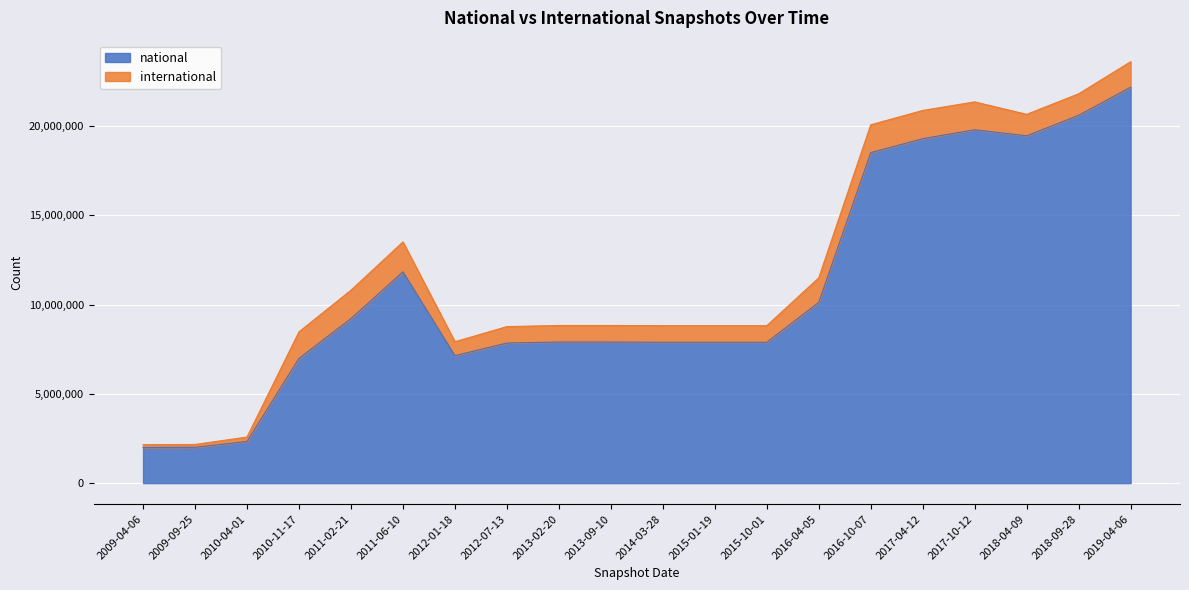

How many interior local peaks (higher than both neighbors) does the data have?

2